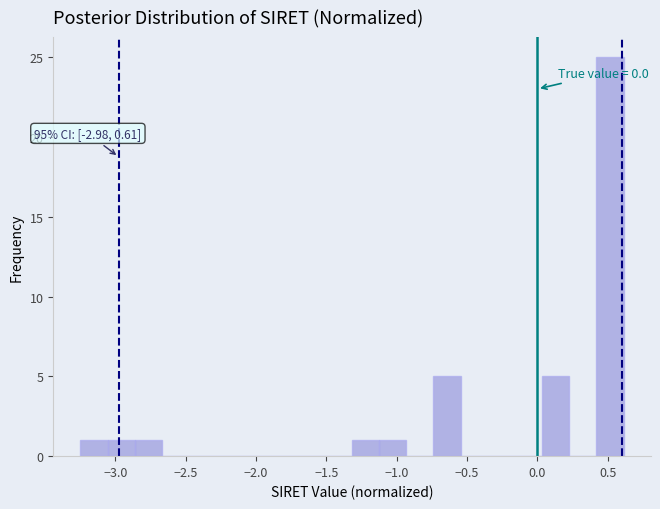

Read against the x-axis, roughly where is the centre of the tallest bar?

0.50